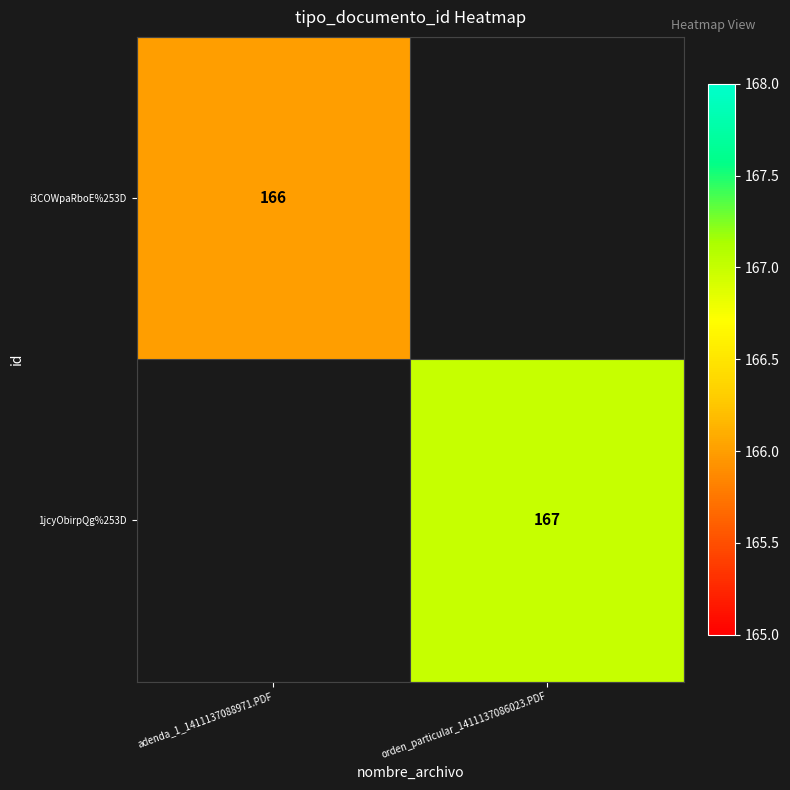

True or false: i3COWpaRboE%253D has a value of 166 at adenda_1_1411137088971.PDF.

True